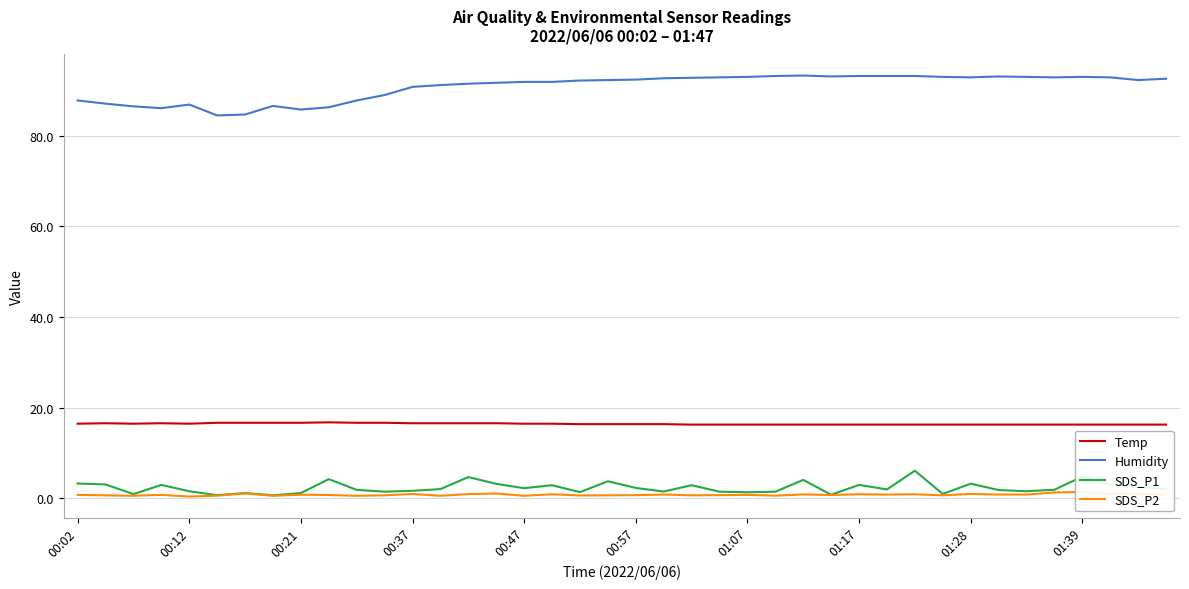

What is the lowest value of the Temp series?

16.3